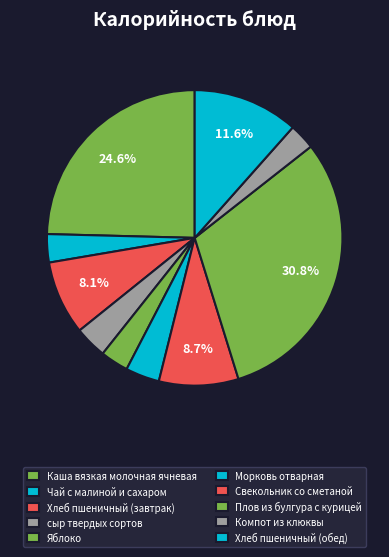

Count the number of slices in the pie.

10